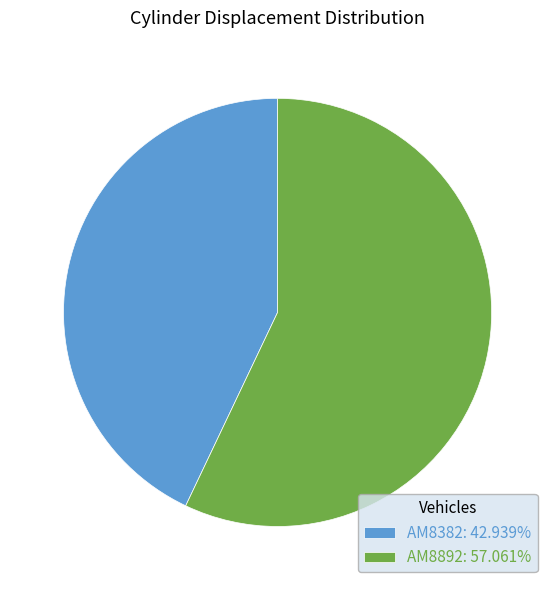

What is the ratio of the value at AM8892: 57.061% to the value at AM8382: 42.939%?

1.3